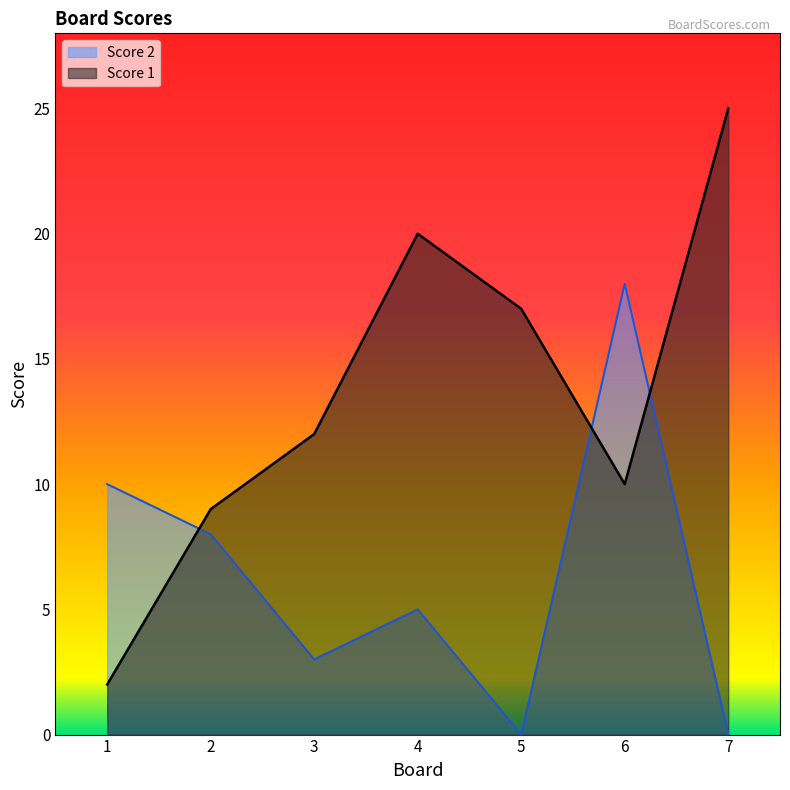

What is the total value across all series at 5?

17